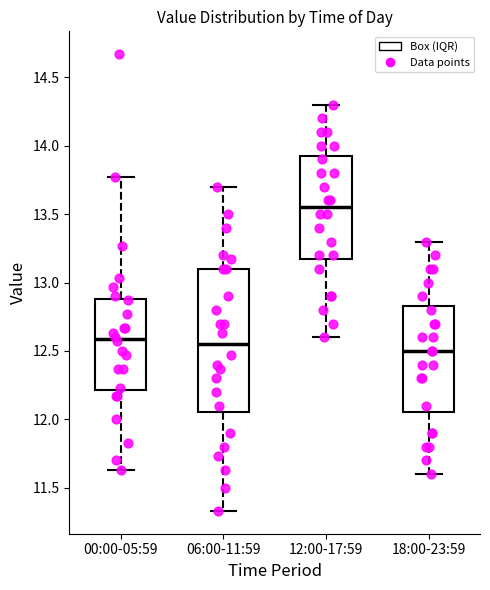

Which box is the tallest, from its lower edge to its upper edge?

06:00-11:59